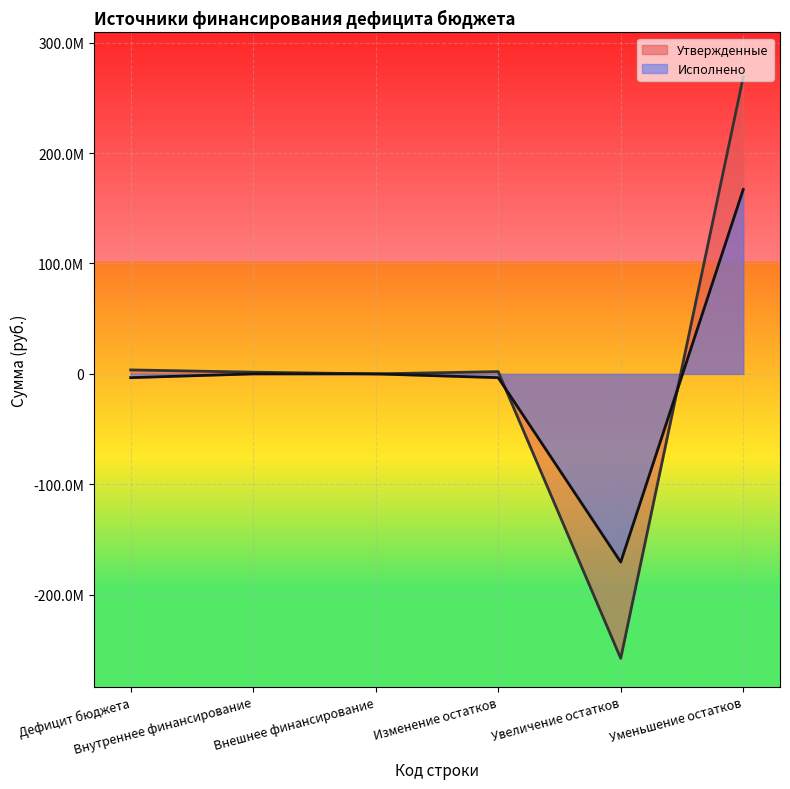

At which category is the sum across all series the highest?

Уменьшение остатков